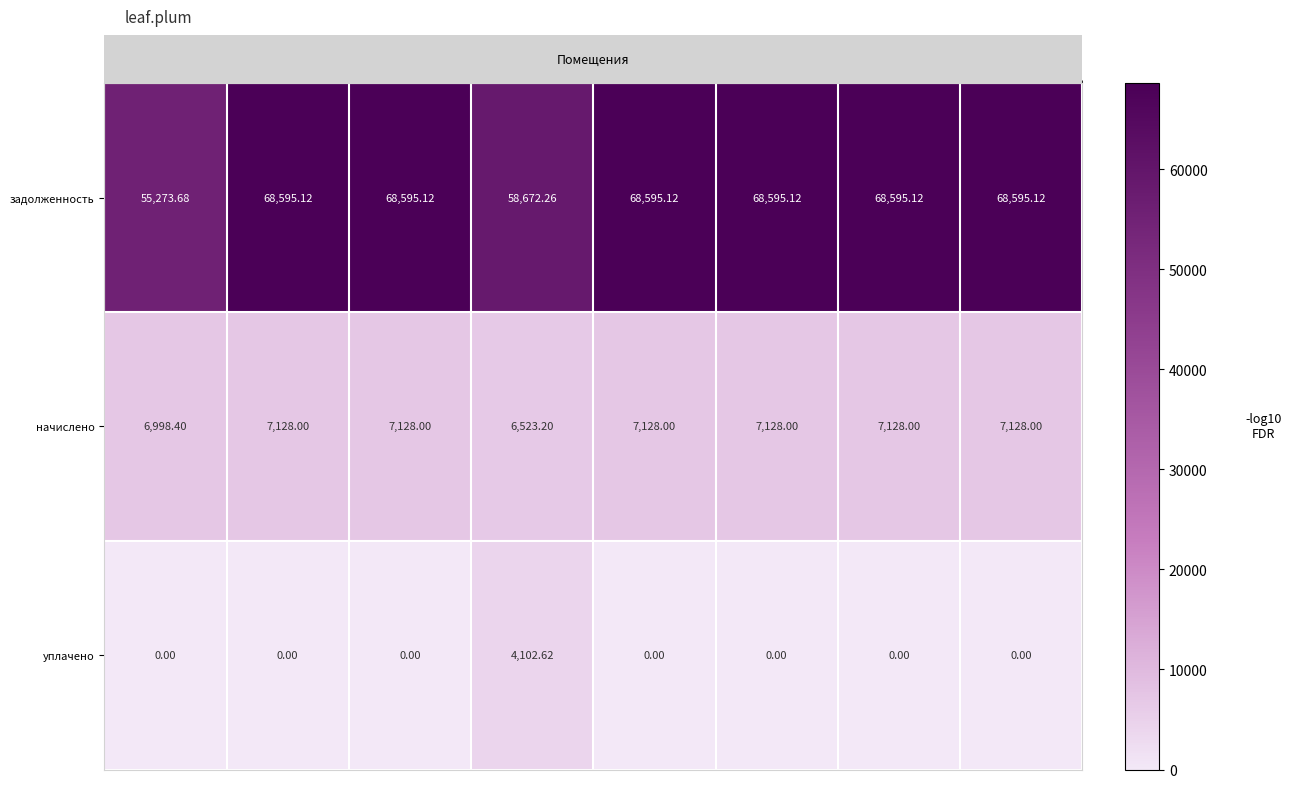

Rank the series by their maximum value, from lowest to highest.

уплачено, начислено, задолженность